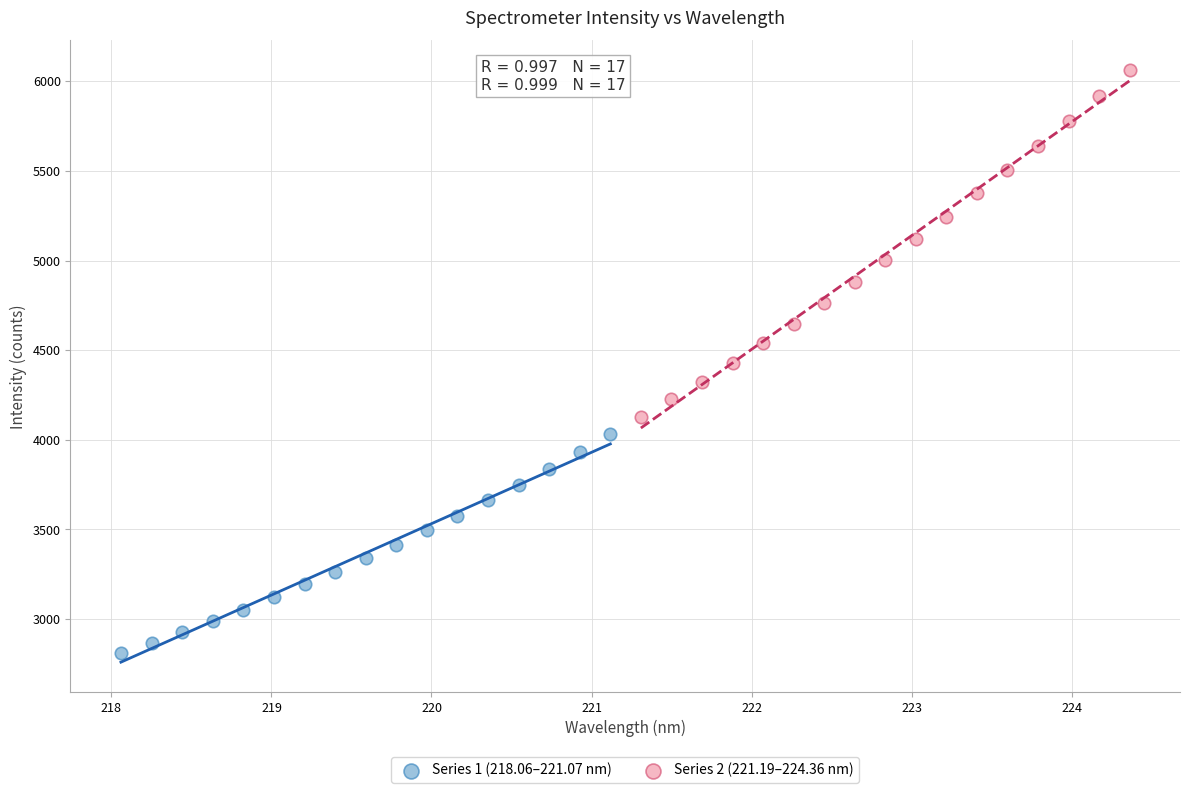

Which series contains the highest Y value?

Series 2 (221.19–224.36 nm)